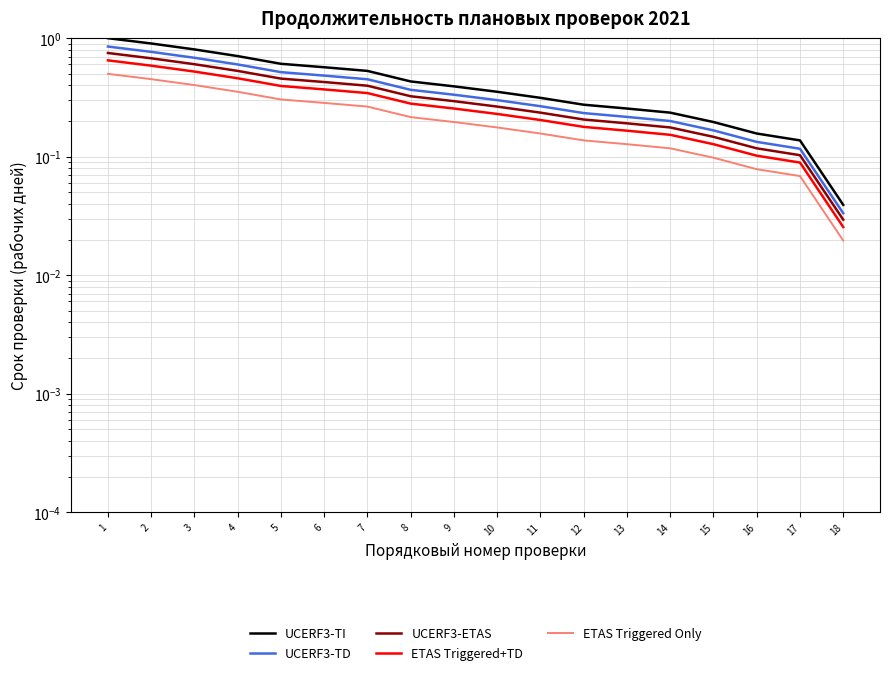

Which label corresponds to the largest value in the chart?

1